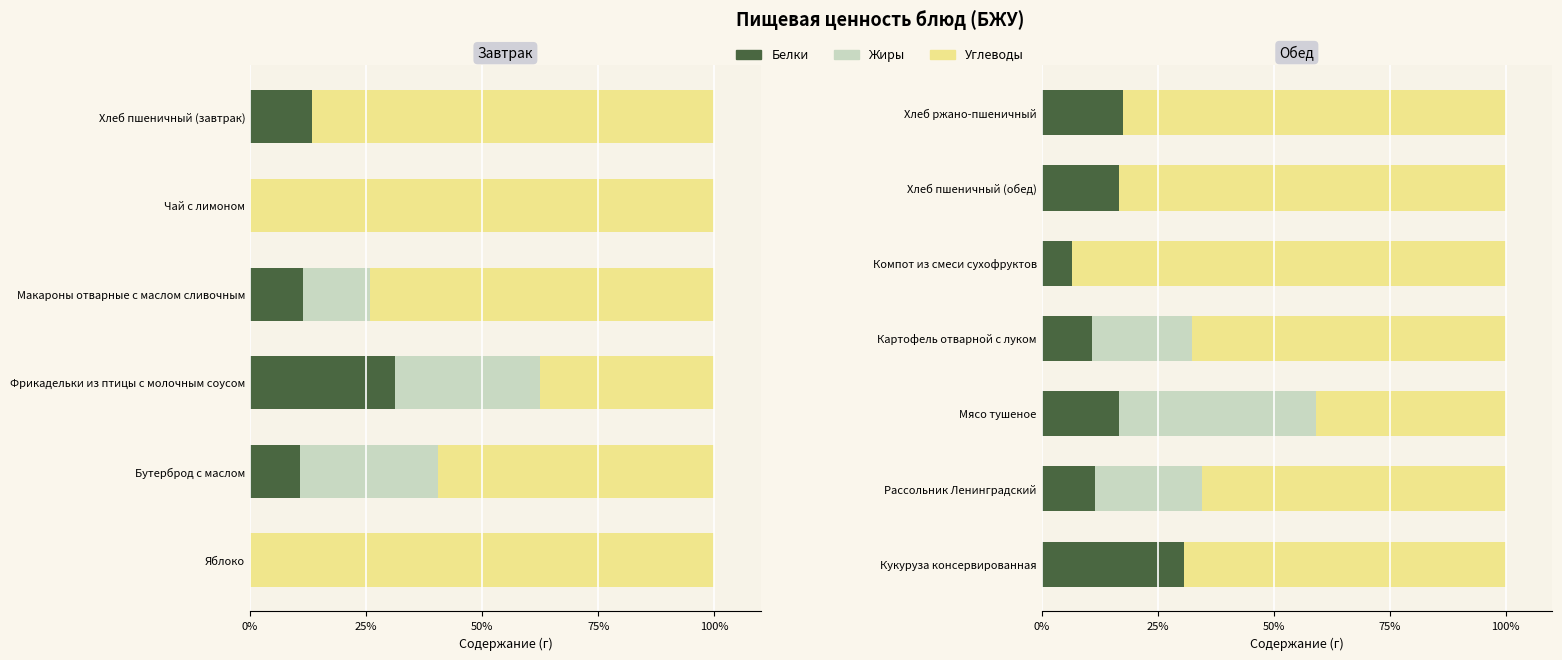

What is the maximum value shown in the chart?

93.3